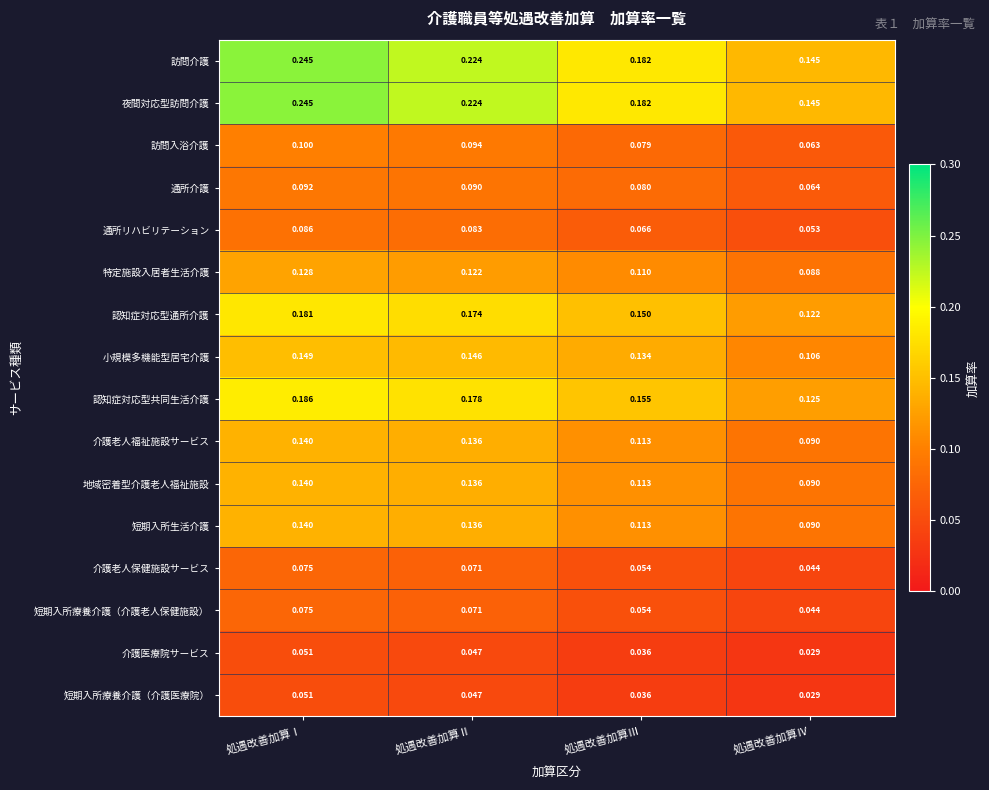

Where is 小規模多機能型居宅介護 nearest to the value 0?

処遇改善加算Ⅳ